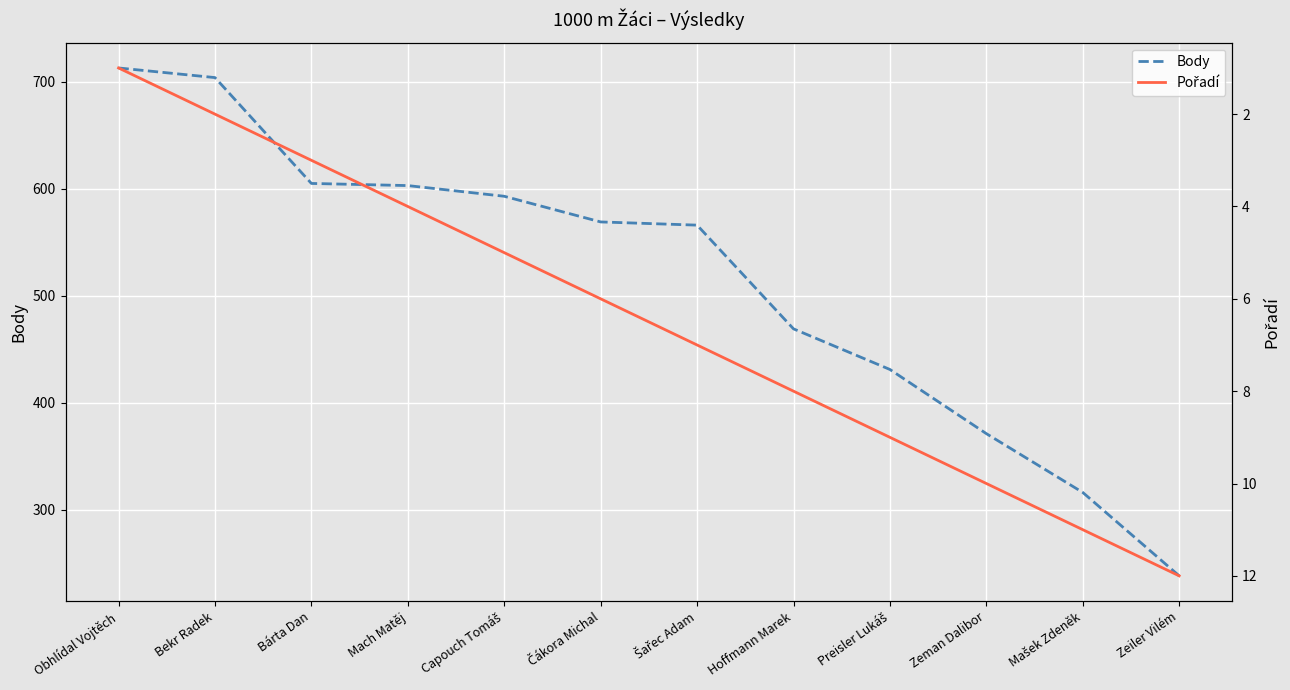

Reading right to left, transcribe all the data shown in this chart.

Body: 238	316	371	431	469	566	569	593	603	605	704	713
Pořadí: 12	11	10	9	8	7	6	5	4	3	2	1